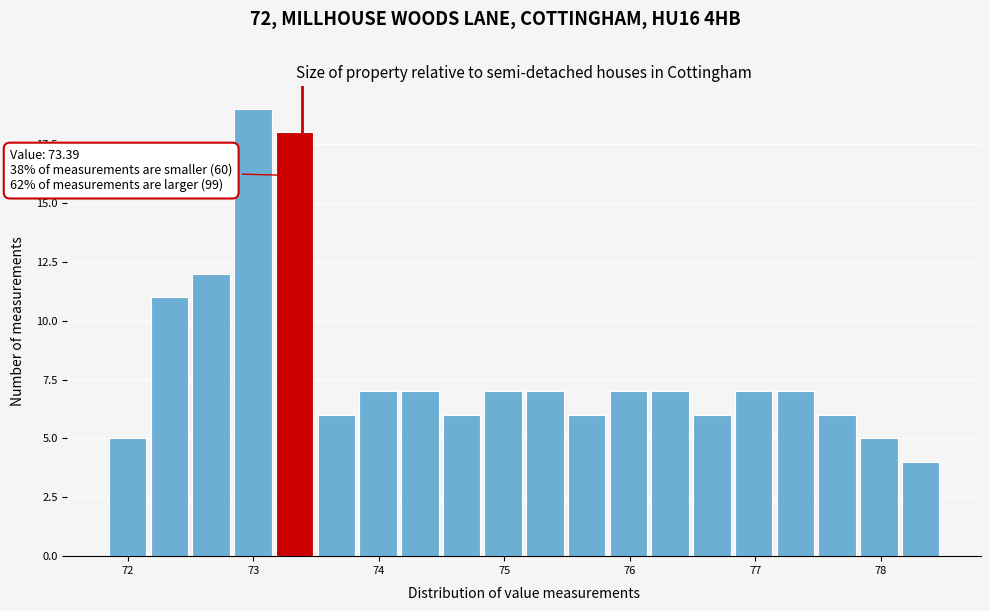

Around what value on the x-axis is the tallest bar? Give the approximate position of its centre, as read against the axis.

73.0